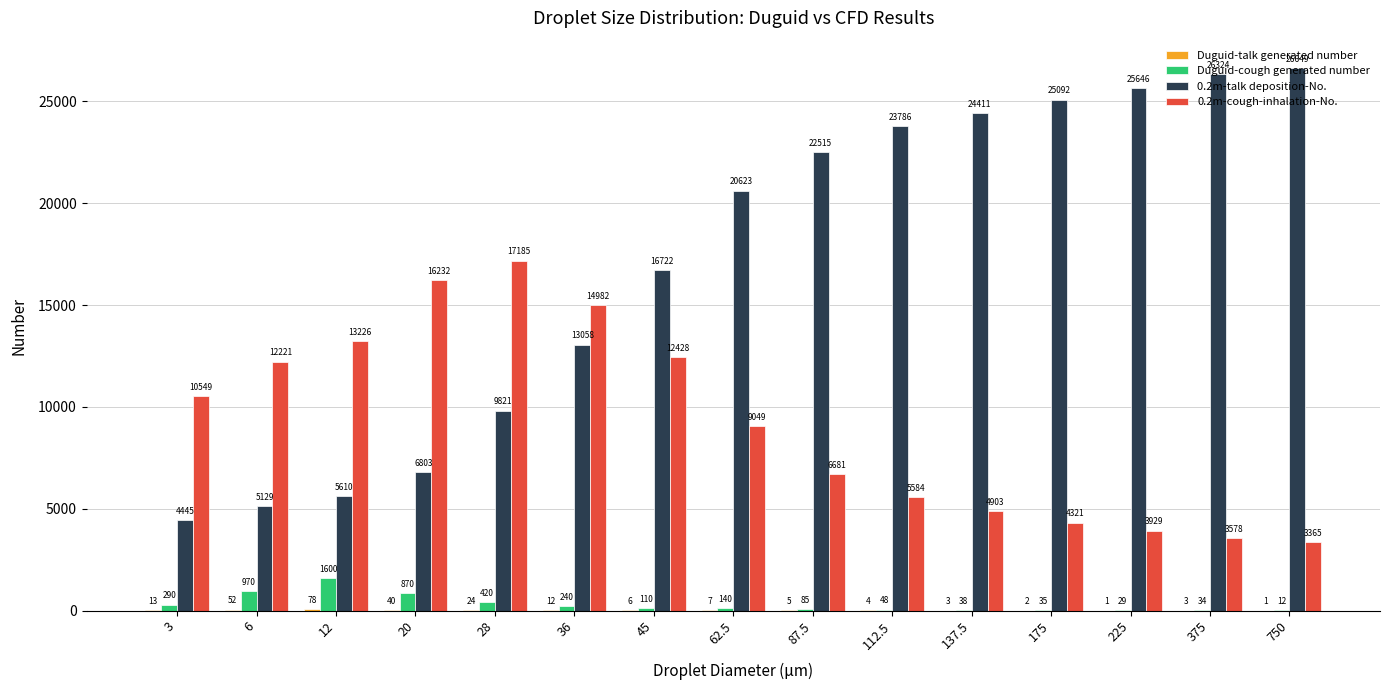

Is the value of 0.2m-talk deposition-No. at 36 greater than the value of Duguid-cough generated number at 112.5?

Yes